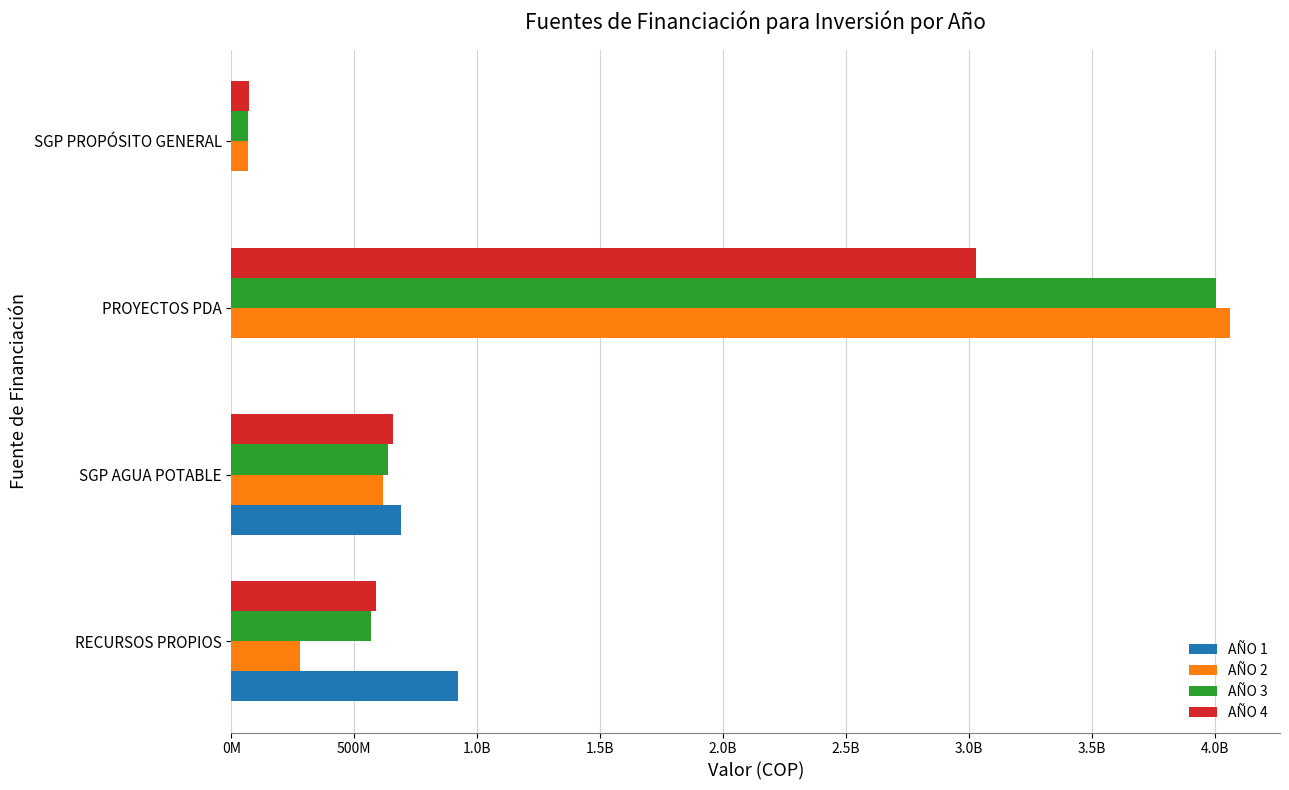

At how many categories does at least one series exceed 1606658099?

1